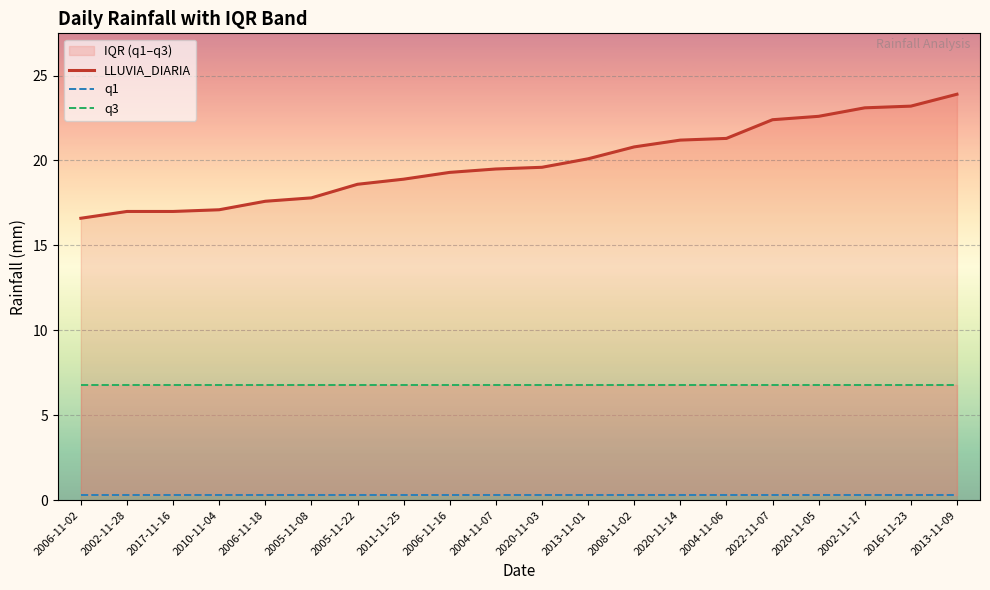

Between 2006-11-02 and 2017-11-16, which series saw the biggest shift?

LLUVIA_DIARIA